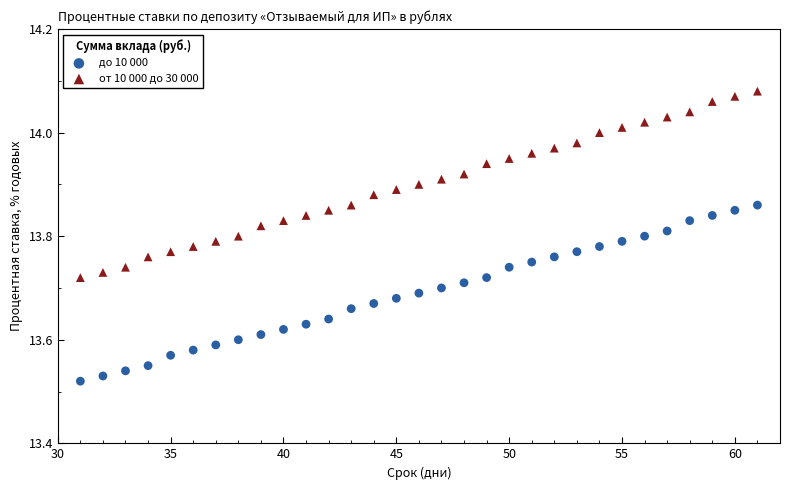

Which series contains the lowest Y value?

до 10 000